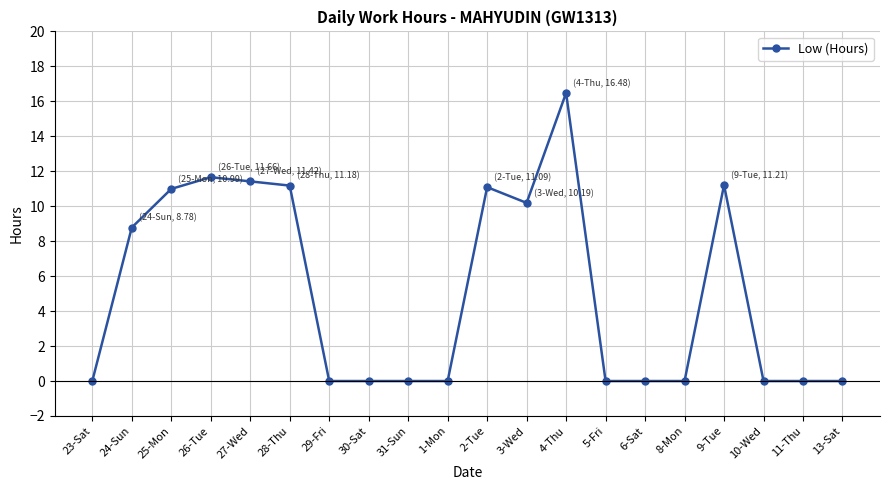

What is the label of the 6th point from the left?

28-Thu